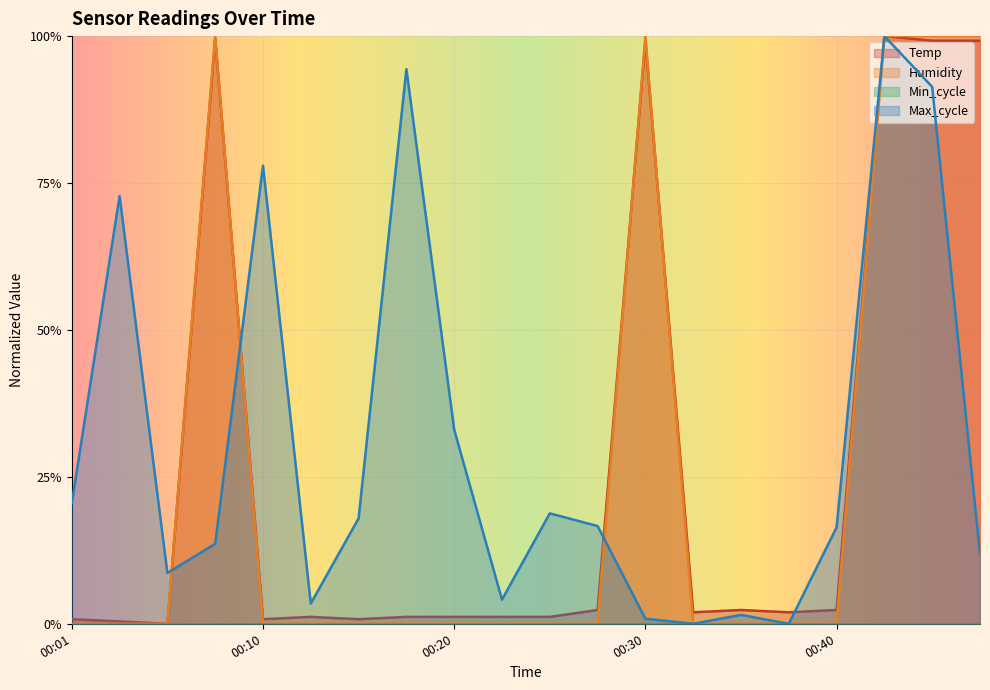

Reading left to right, what are all the values shown in this chart?

Temp: 00:01=0.0	00:03=0.0	00:05=0.0	00:08=1.0	00:10=0.0	00:13=0.0	00:15=0.0	00:18=0.0	00:20=0.0	00:22=0.0	00:25=0.0	00:27=0.0	00:30=1.0	00:32=0.0	00:35=0.0	00:37=0.0	00:40=0.0	00:42=1.0	00:44=1.0	00:47=1.0
Humidity: 00:01=0.0	00:03=0.0	00:05=0.0	00:08=1.0	00:10=0.0	00:13=0.0	00:15=0.0	00:18=0.0	00:20=0.0	00:22=0.0	00:25=0.0	00:27=0.0	00:30=1.0	00:32=0.0	00:35=0.0	00:37=0.0	00:40=0.0	00:42=1.0	00:44=1.0	00:47=1.0
Max_cycle: 00:01=0.2	00:03=0.7	00:05=0.1	00:08=0.1	00:10=0.8	00:13=0.0	00:15=0.2	00:18=0.9	00:20=0.3	00:22=0.0	00:25=0.2	00:27=0.2	00:30=0.0	00:32=0.0	00:35=0.0	00:37=0.0	00:40=0.2	00:42=1.0	00:44=0.9	00:47=0.1